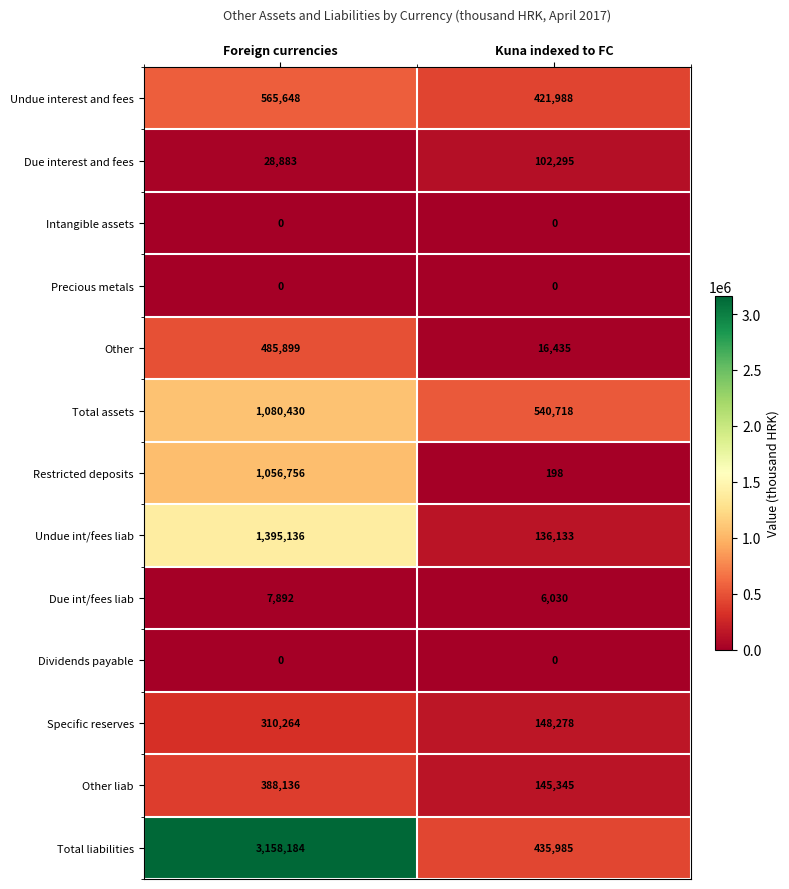

Reading left to right, extract all data points from this chart.

Undue interest and fees: 565648	421988
Due interest and fees: 28883	102295
Intangible assets: 0	0
Precious metals: 0	0
Other: 485899	16435
Total assets: 1080430	540718
Restricted deposits: 1056756	198
Undue int/fees liab: 1395136	136133
Due int/fees liab: 7892	6030
Dividends payable: 0	0
Specific reserves: 310264	148278
Other liab: 388136	145345
Total liabilities: 3158184	435985